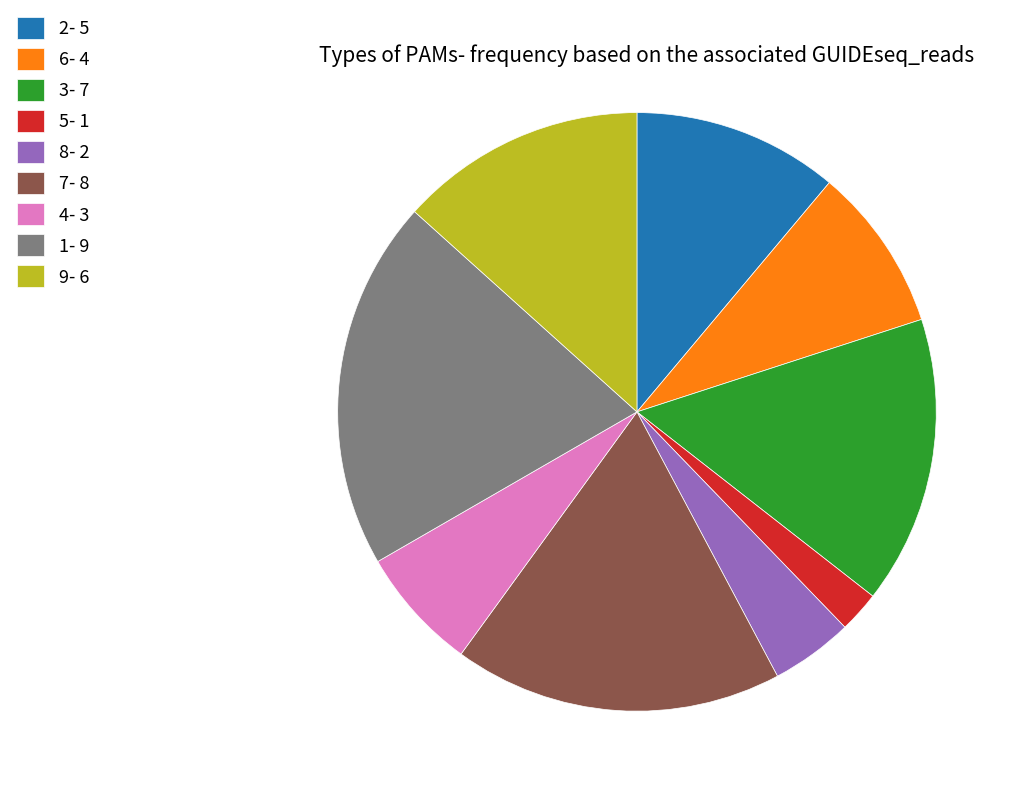

The 5- 1 slice represents 17% of the pie. True or false?

False